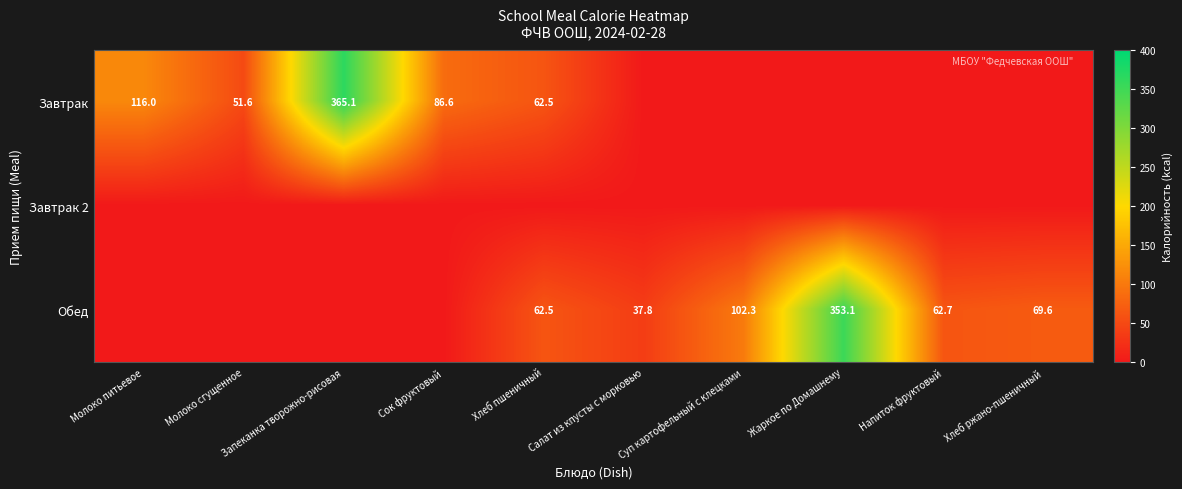

True or false: Обед has a value of 102.3 at Суп картофельный с клецками.

True